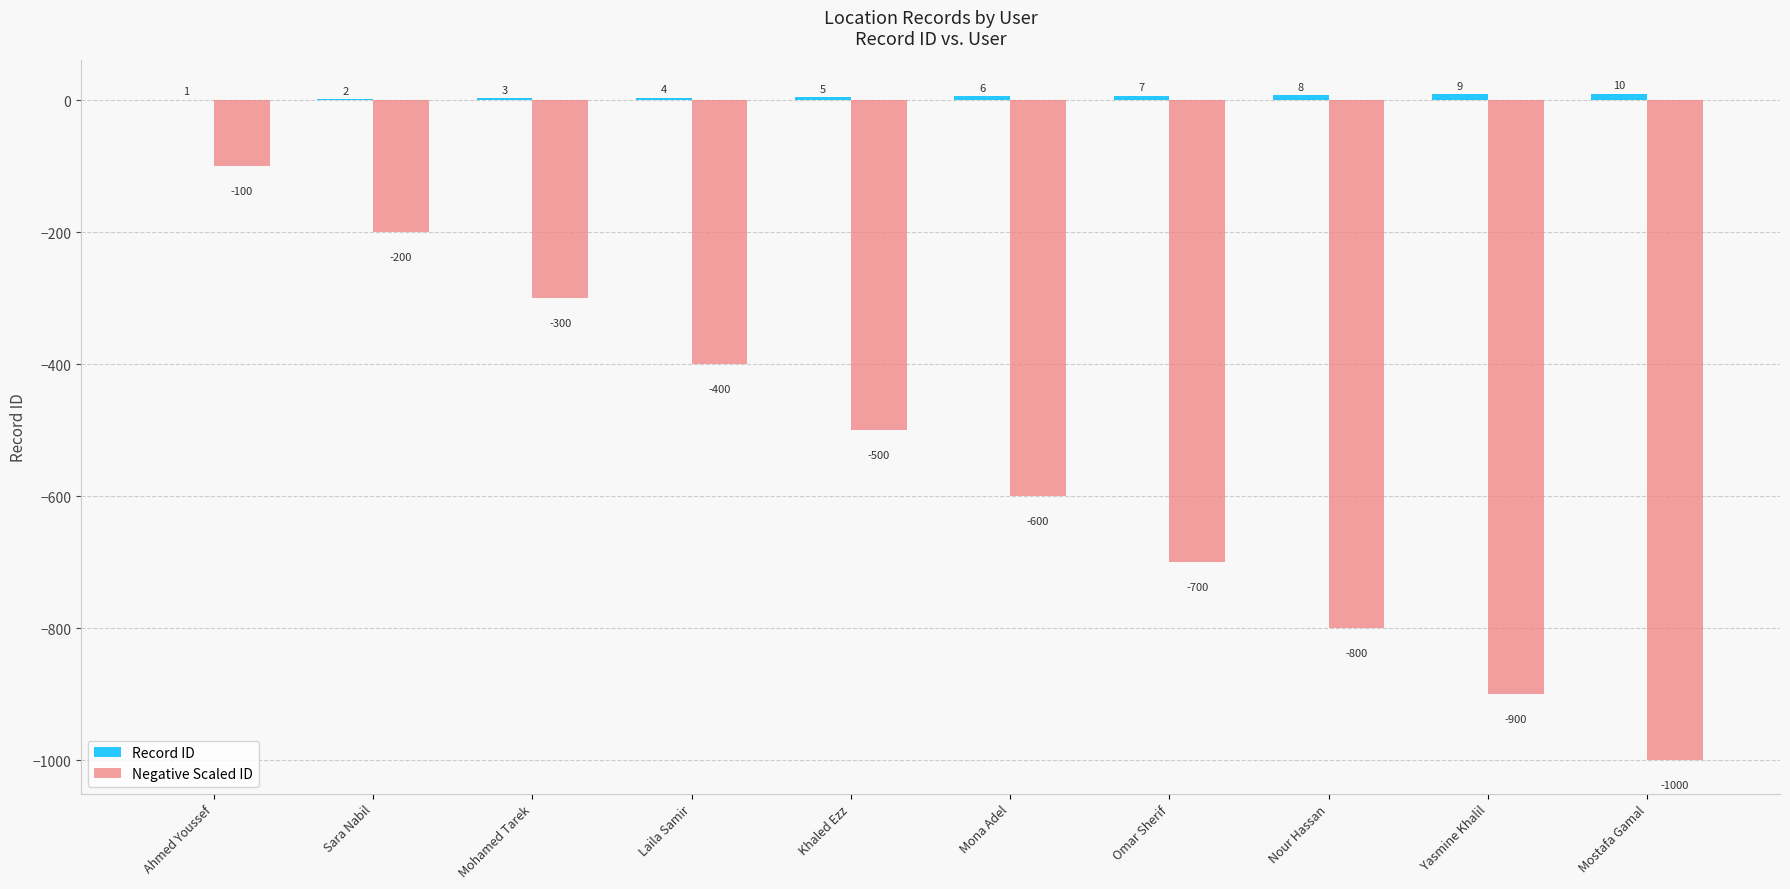

Between Ahmed Youssef and Mostafa Gamal, which series saw the biggest shift?

Negative Scaled ID